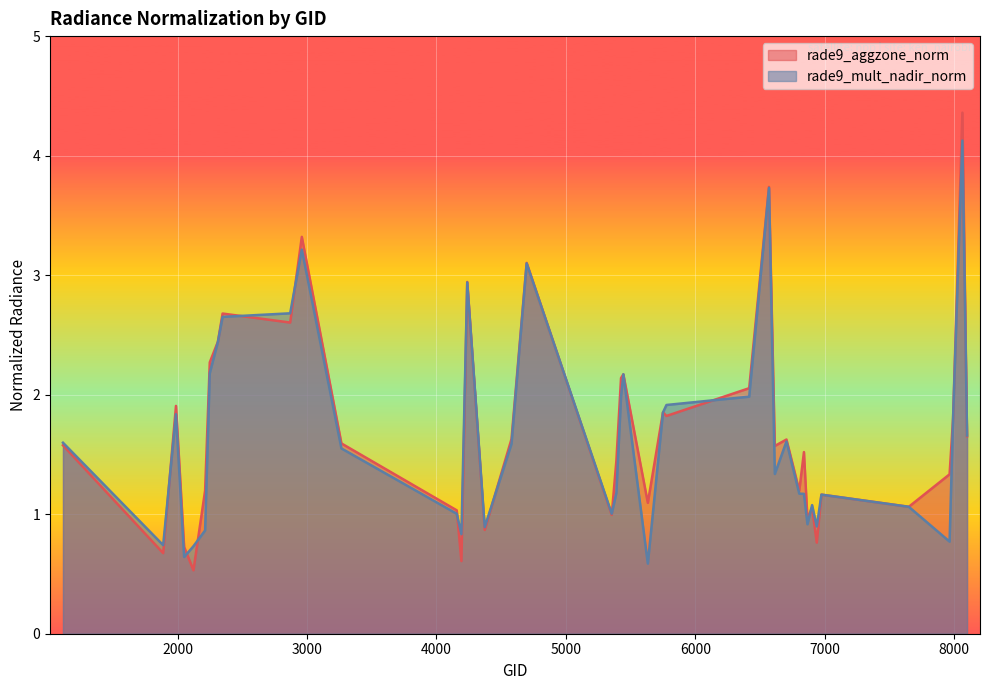

What are all the series names shown in the legend?

rade9_aggzone_norm, rade9_mult_nadir_norm